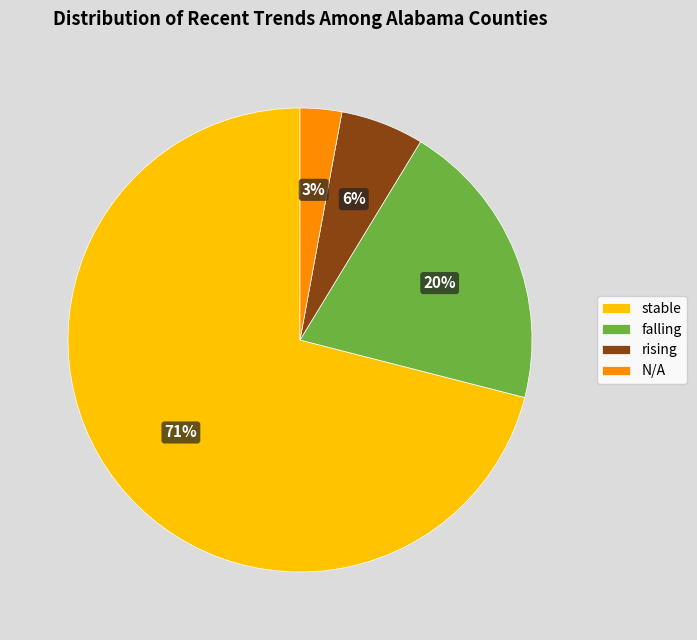

How many segments does this pie chart have?

4